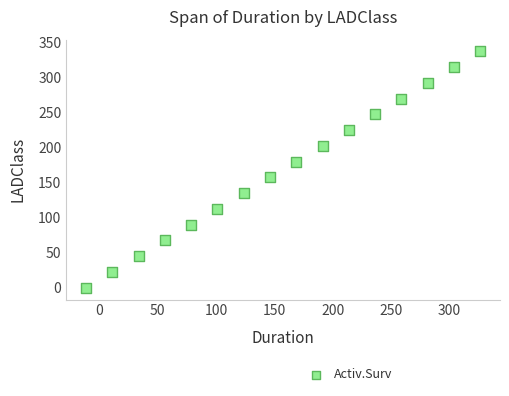

What is the range of Y values (max minus min)?

337.5